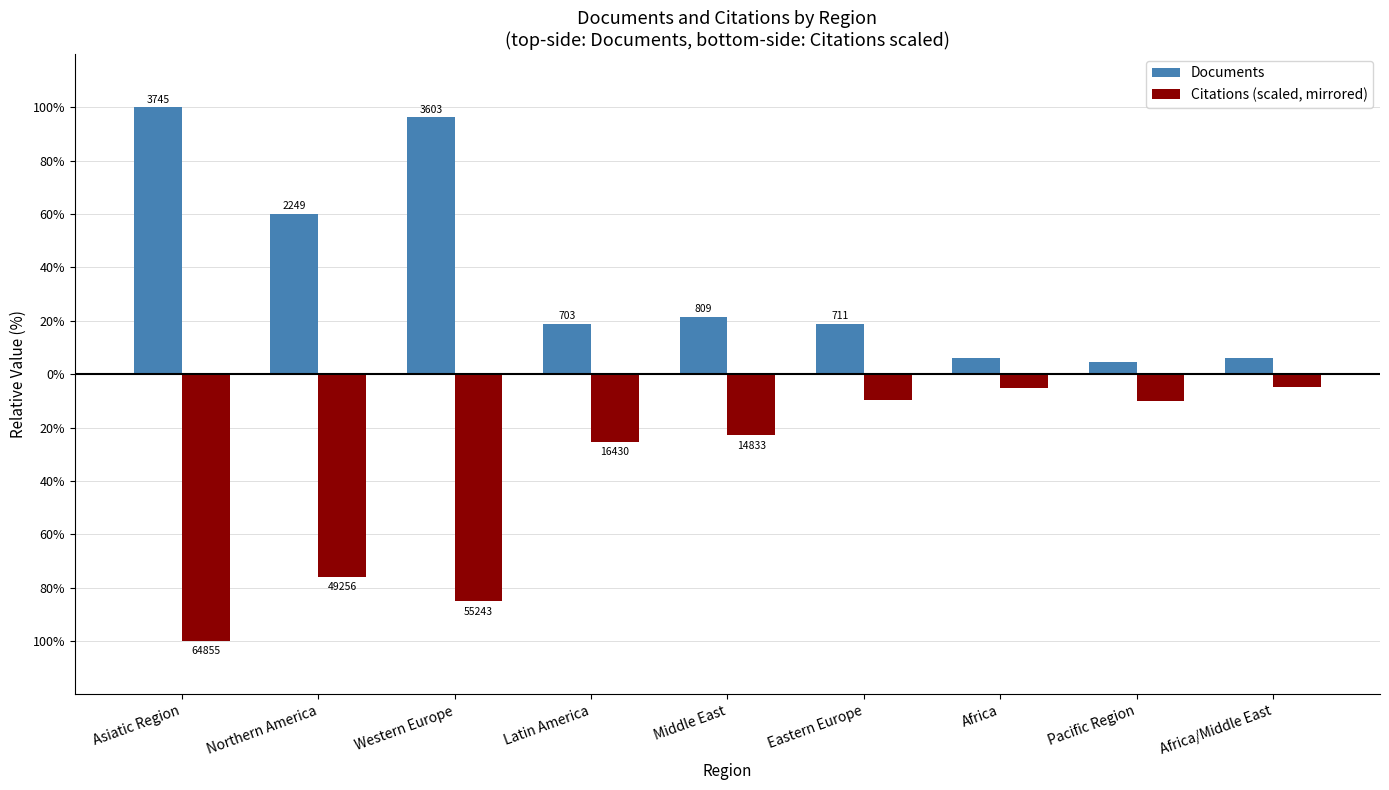

Between Middle East and Eastern Europe, which is larger?

Middle East